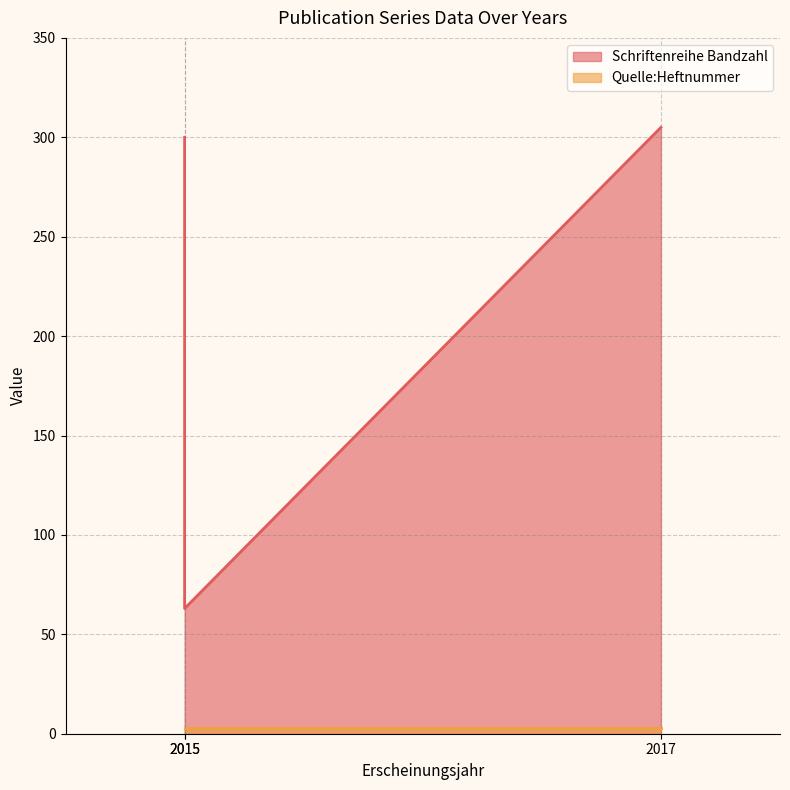

Which has a higher value, 2015 or 2015?

2015